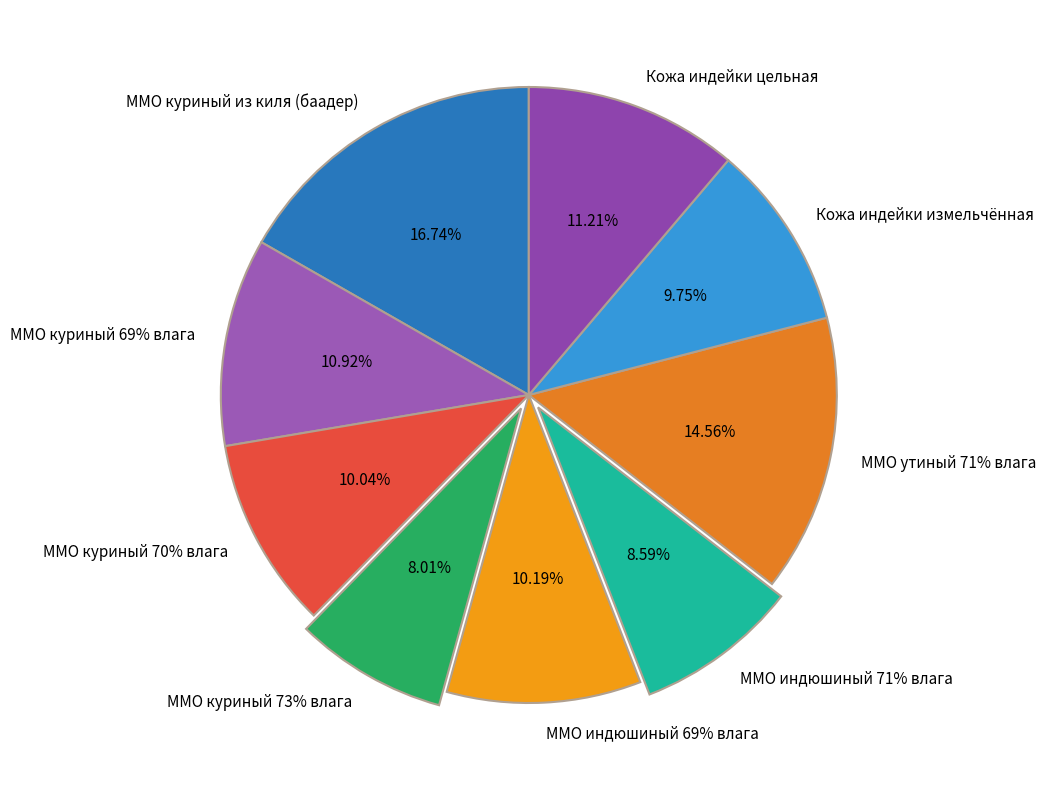

True or false: ММО индюшиный 71% влага accounts for 9% of the total.

True